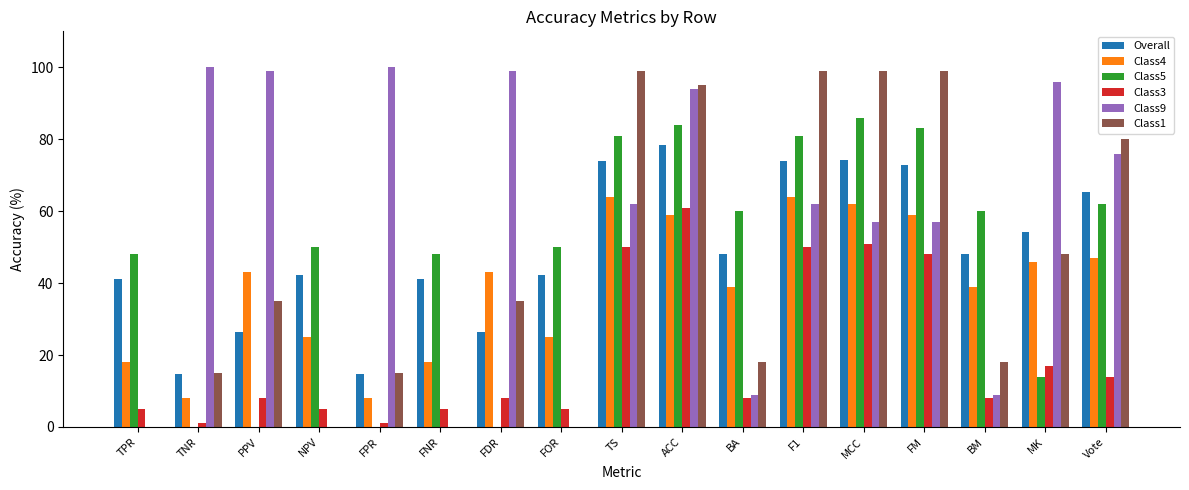

True or false: Overall has a value of 115.5 at Vote.

False